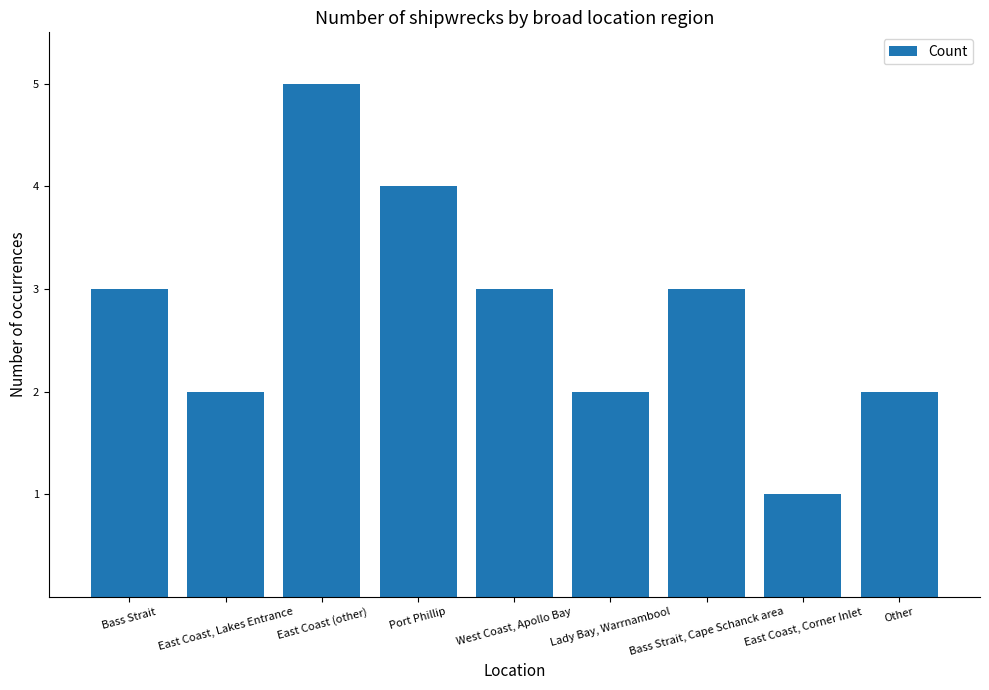

What is the approximate value at Lady Bay, Warrnambool?

2